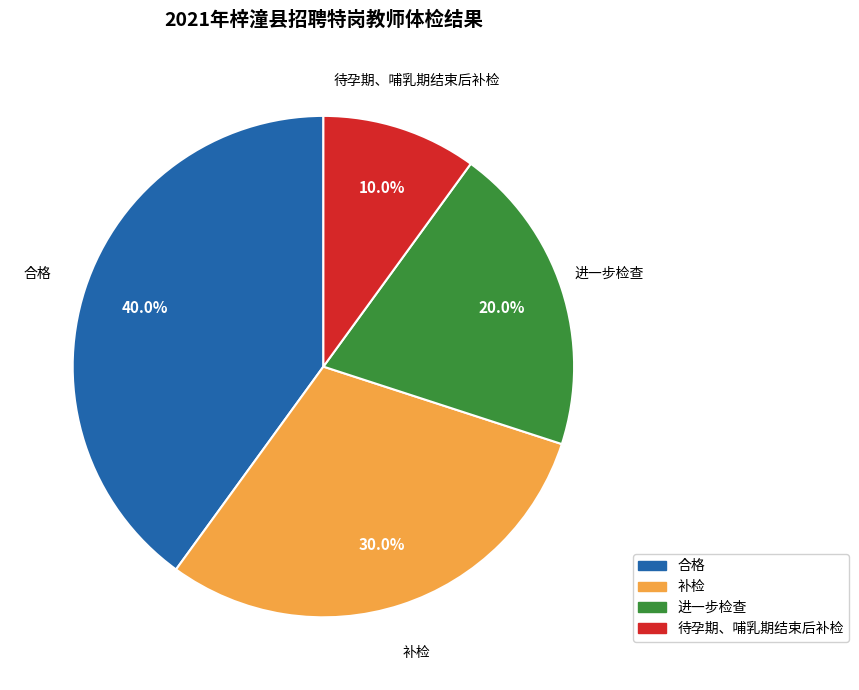

Which slice is the largest?

合格